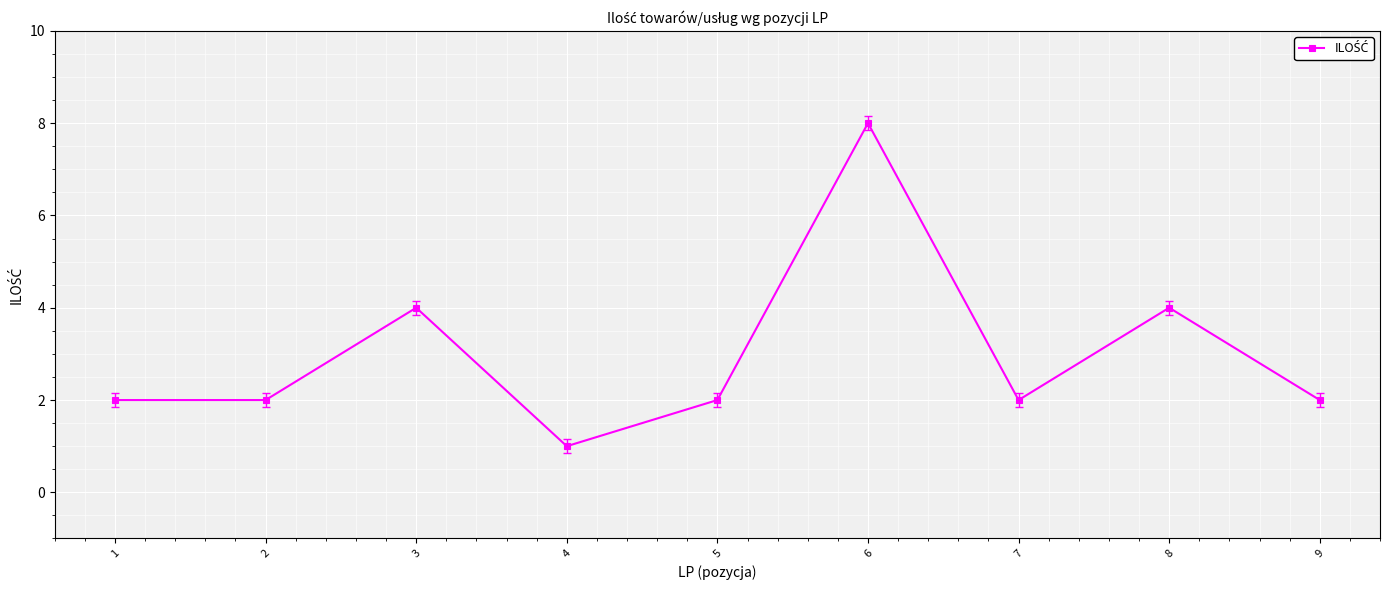

Reading left to right, extract all data points from this chart.

1=2	2=2	3=4	4=1	5=2	6=8	7=2	8=4	9=2